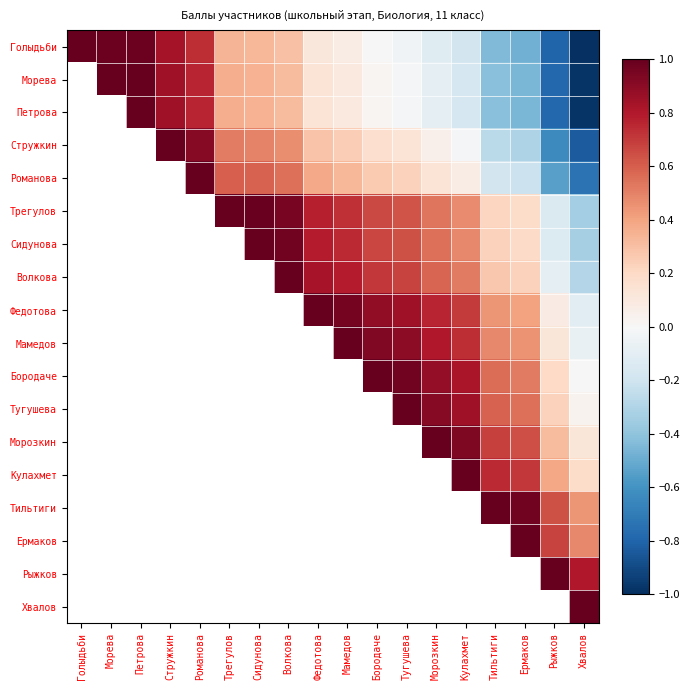

How many categories are shown in the chart?

18